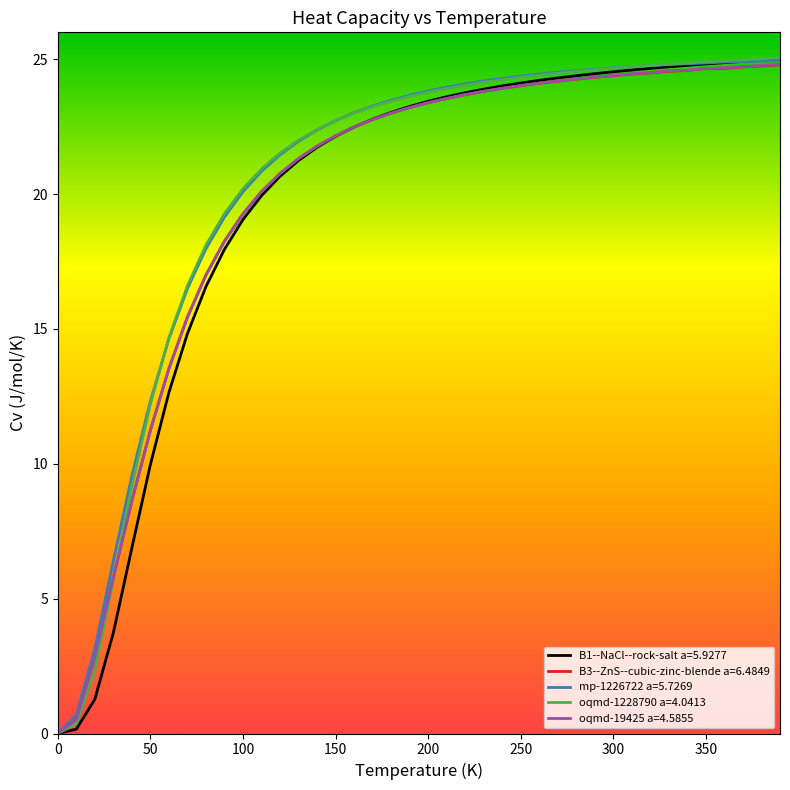

What are all the series names shown in the legend?

B1--NaCl--rock-salt a=5.9277, B3--ZnS--cubic-zinc-blende a=6.4849, mp-1226722 a=5.7269, oqmd-1228790 a=4.0413, oqmd-19425 a=4.5855